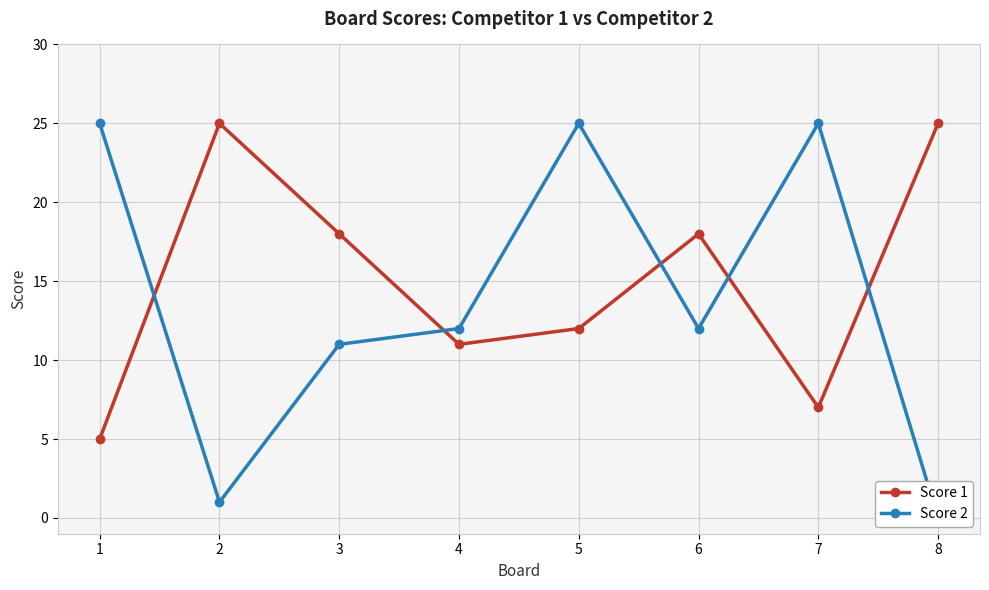

Reading left to right, list all the values displayed in this chart.

Score 1: 1=5	2=25	3=18	4=11	5=12	6=18	7=7	8=25
Score 2: 1=25	2=1	3=11	4=12	5=25	6=12	7=25	8=0